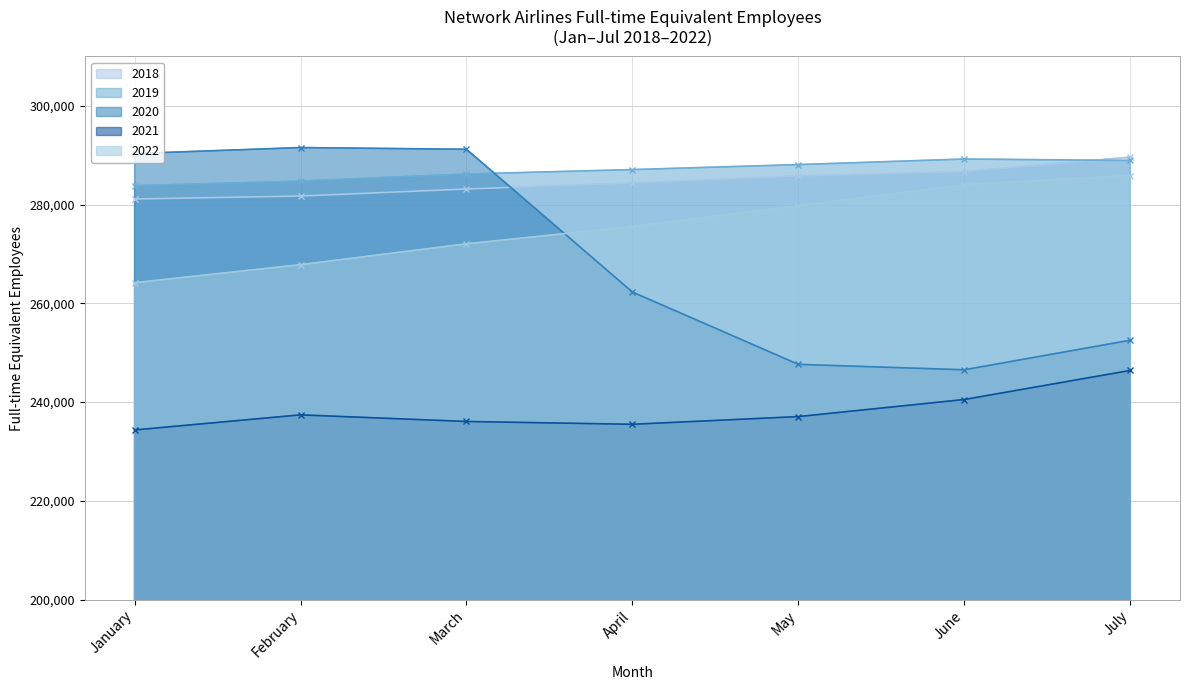

Between April and June, which is larger?

June